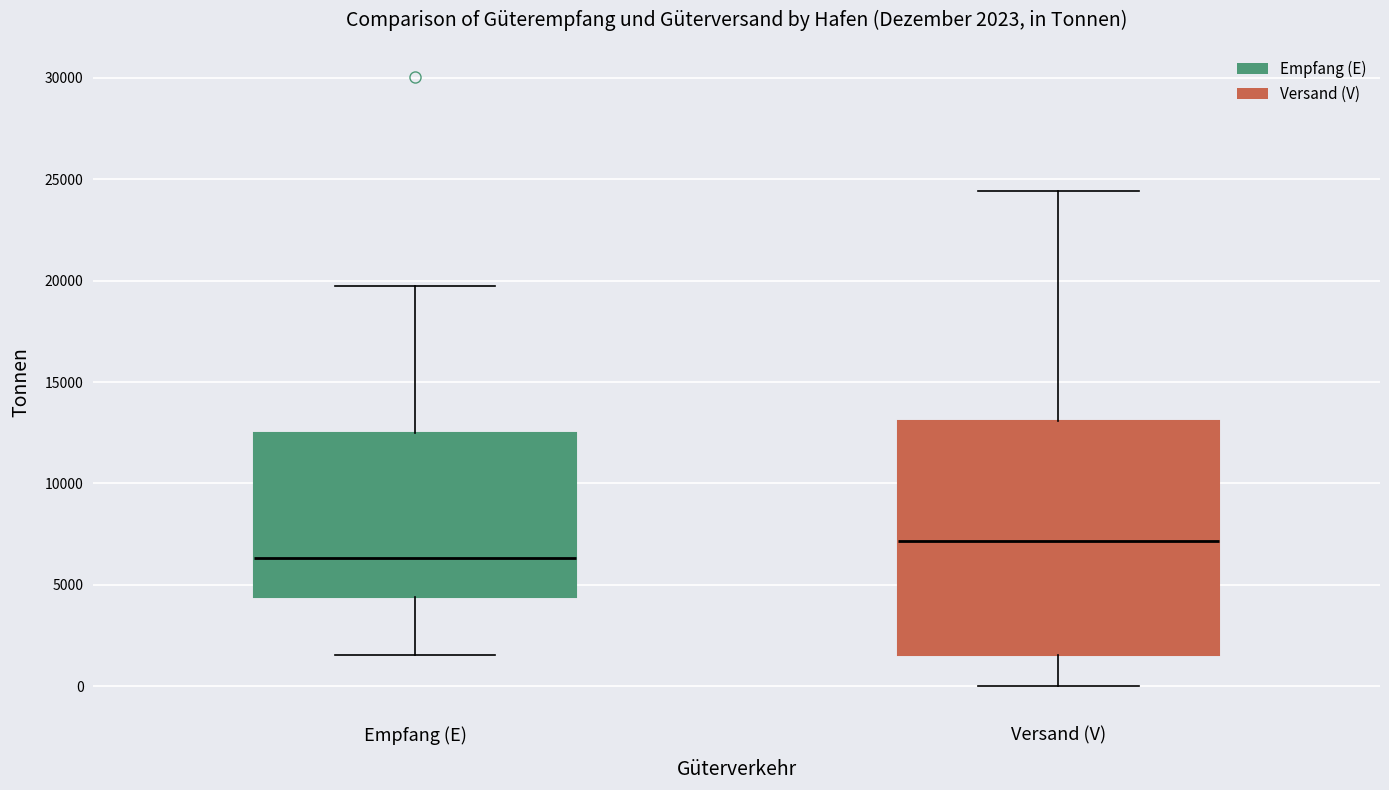

Comparing the boxes themselves (not the whiskers), which one is the tallest?

Versand (V)